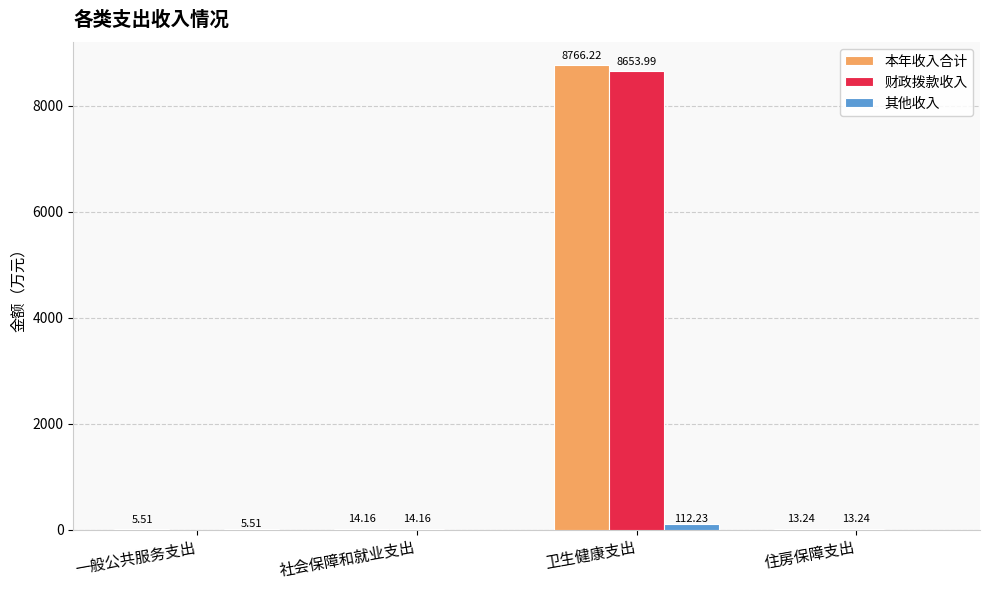

Reading left to right, what are all the values shown in this chart?

本年收入合计: 一般公共服务支出=5.5	社会保障和就业支出=14.2	卫生健康支出=8766.2	住房保障支出=13.2
财政拨款收入: 一般公共服务支出=0.0	社会保障和就业支出=14.2	卫生健康支出=8654.0	住房保障支出=13.2
其他收入: 一般公共服务支出=5.5	社会保障和就业支出=0.0	卫生健康支出=112.2	住房保障支出=0.0